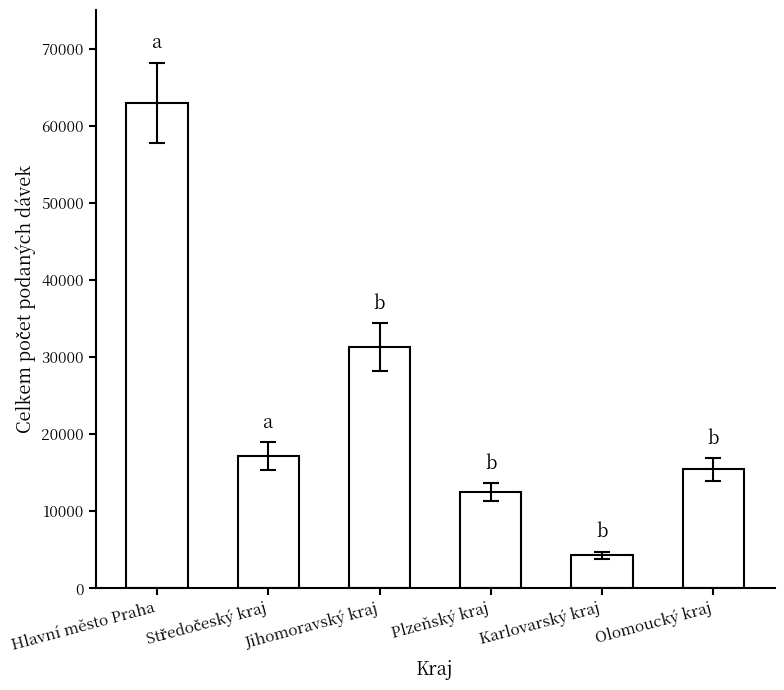

Reading left to right, extract all data points from this chart.

62986	17138	31277	12476	4284	15434